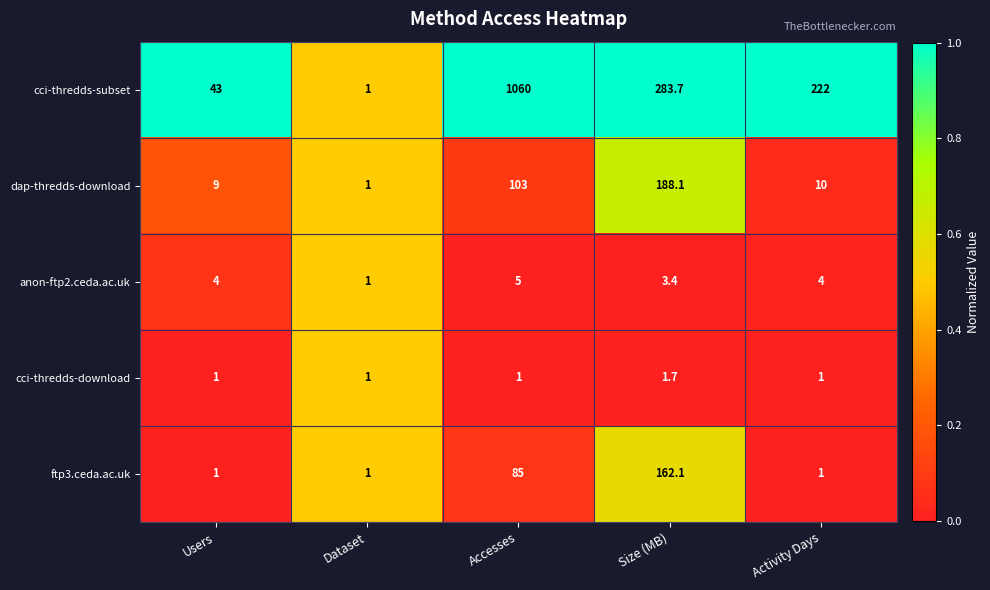

At which category is the sum across all series the highest?

Accesses